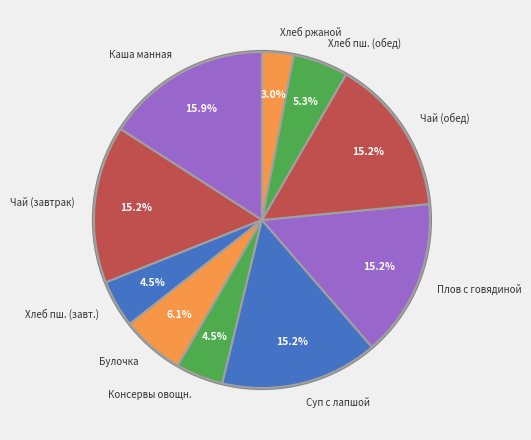

What is the smallest slice in the pie chart?

Хлеб ржаной